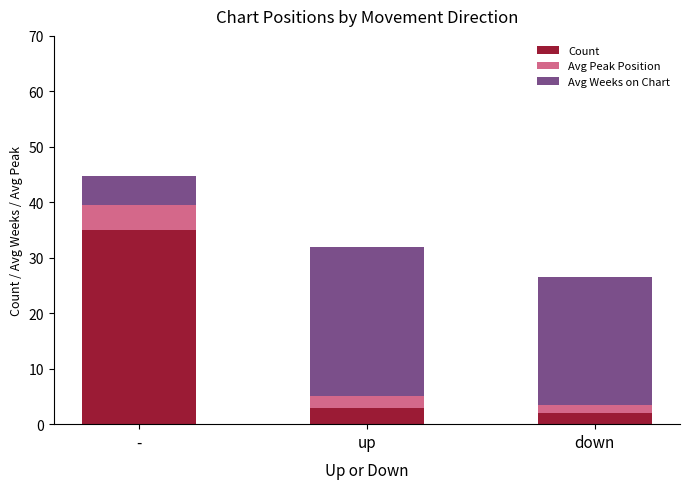

Is it true that Count equals 2.0 at down?

True